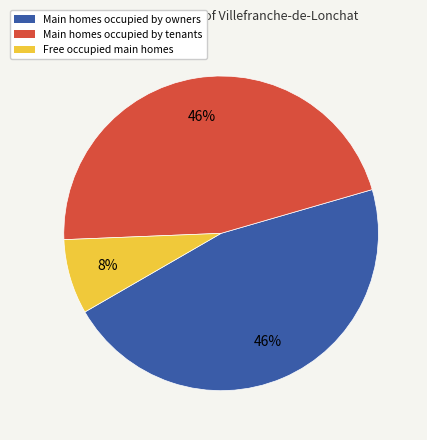

Is there a majority slice in this chart?

No